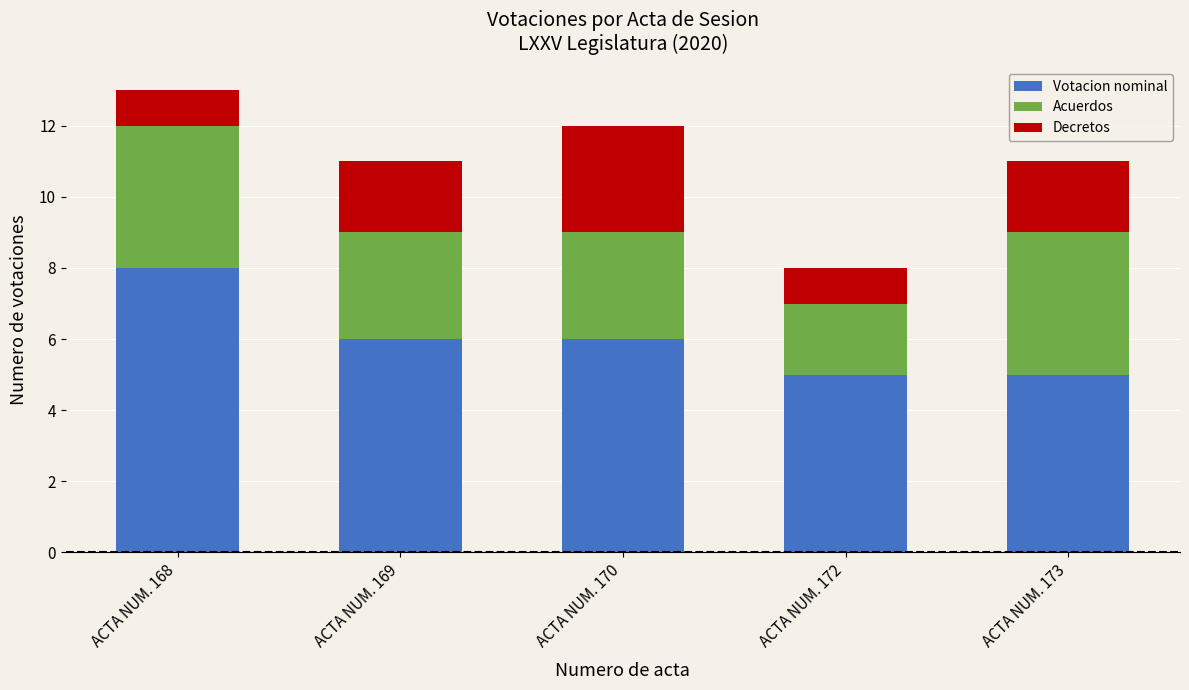

What is the difference between the maximum and minimum values in the Votacion nominal series?

3